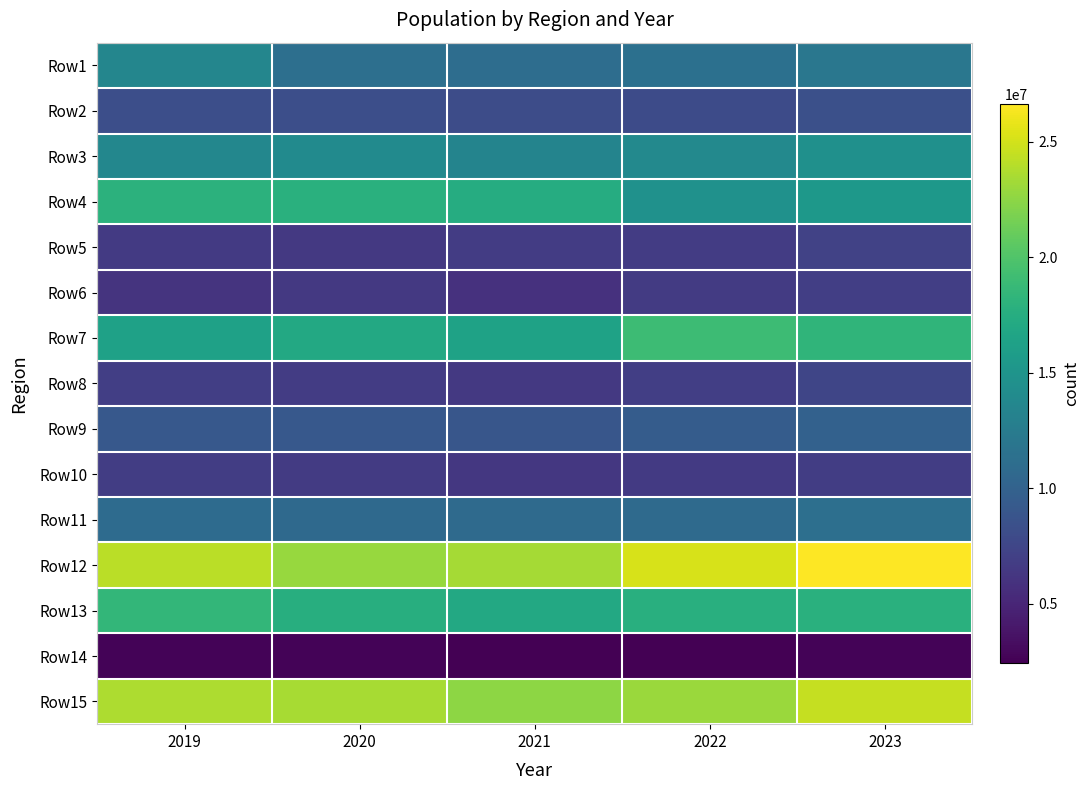

Reading right to left, list all the values displayed in this chart.

Row1: 2023=12043965	2022=11413586	2021=11064431	2020=11321523	2019=13526768
Row2: 2023=8345114	2022=7981830	2021=8049761	2020=8227022	2019=8273568
Row3: 2023=14557981	2022=13811881	2021=13344837	2020=14006201	2019=13630871
Row4: 2023=15338868	2022=14717929	2021=17453849	2020=17782961	2019=17976146
Row5: 2023=7205676	2022=6750060	2021=6724243	2020=6473790	2019=6530284
Row6: 2023=6945255	2022=6671283	2021=5920151	2020=6432400	2019=6065597
Row7: 2023=18299705	2022=19021503	2021=16350578	2020=17029107	2019=16301799
Row8: 2023=7466441	2022=6888586	2021=6432652	2020=6721396	2019=6910241
Row9: 2023=9921751	2022=9475153	2021=8871405	2020=9074287	2019=9130981
Row10: 2023=6838465	2022=6559612	2021=6343308	2020=6695858	2019=6796504
Row11: 2023=11303352	2022=10846168	2021=10783352	2020=10701728	2019=10923613
Row12: 2023=26630953	2022=25185836	2021=23412090	2020=22939217	2019=24151712
Row13: 2023=17754794	2022=17663910	2021=17043273	2020=17654655	2019=18484213
Row14: 2023=2661473	2022=2481681	2021=2445462	2020=2652179	2019=2649779
Row15: 2023=24506447	2022=23016151	2021=22502159	2020=23461340	2019=23664222